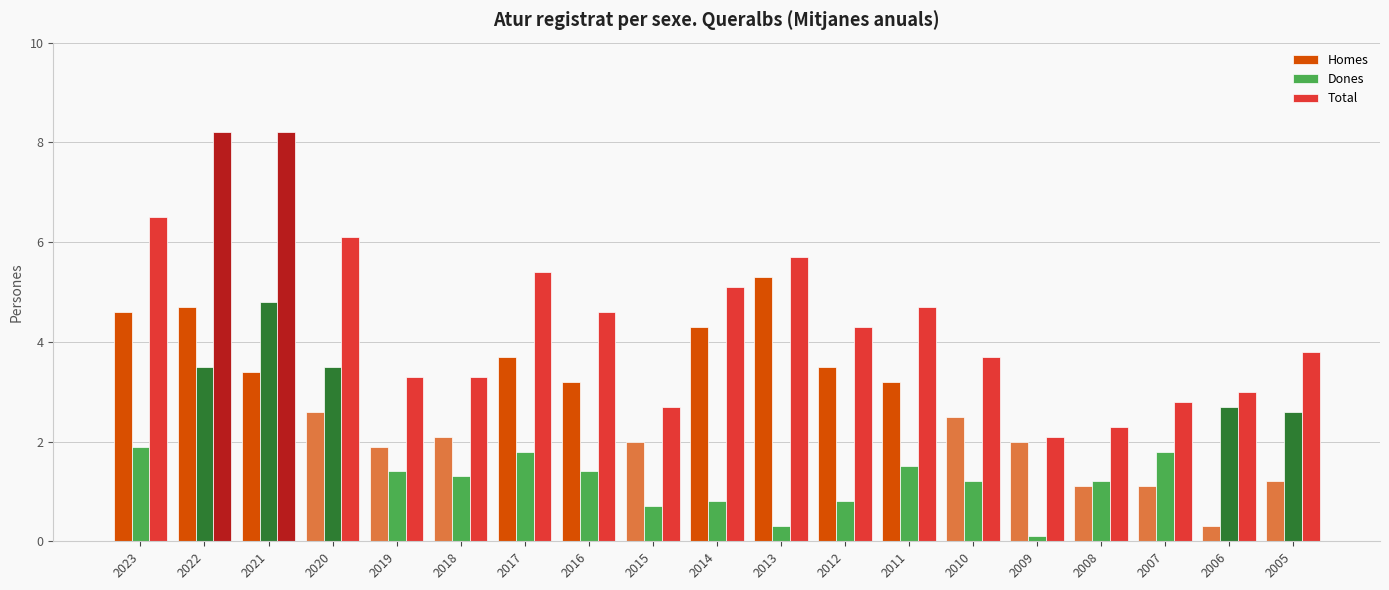

At how many categories does at least one series exceed 2?

19